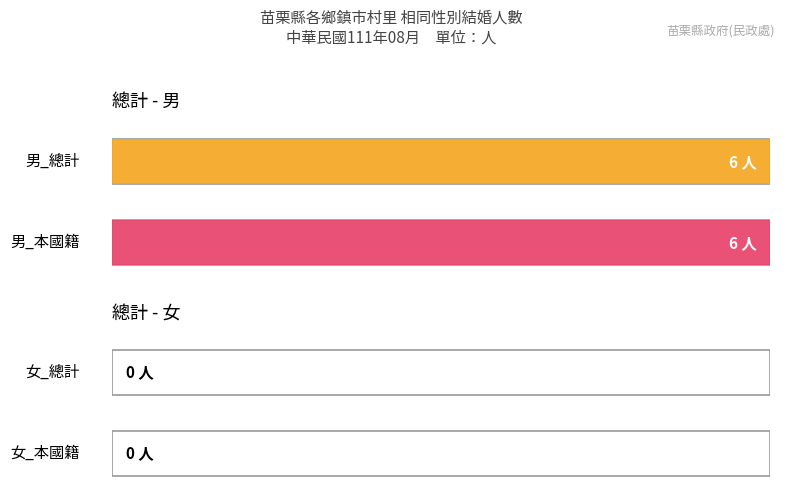

Is it true that Maximum utilization equals -3 at 女 (總計)?

False